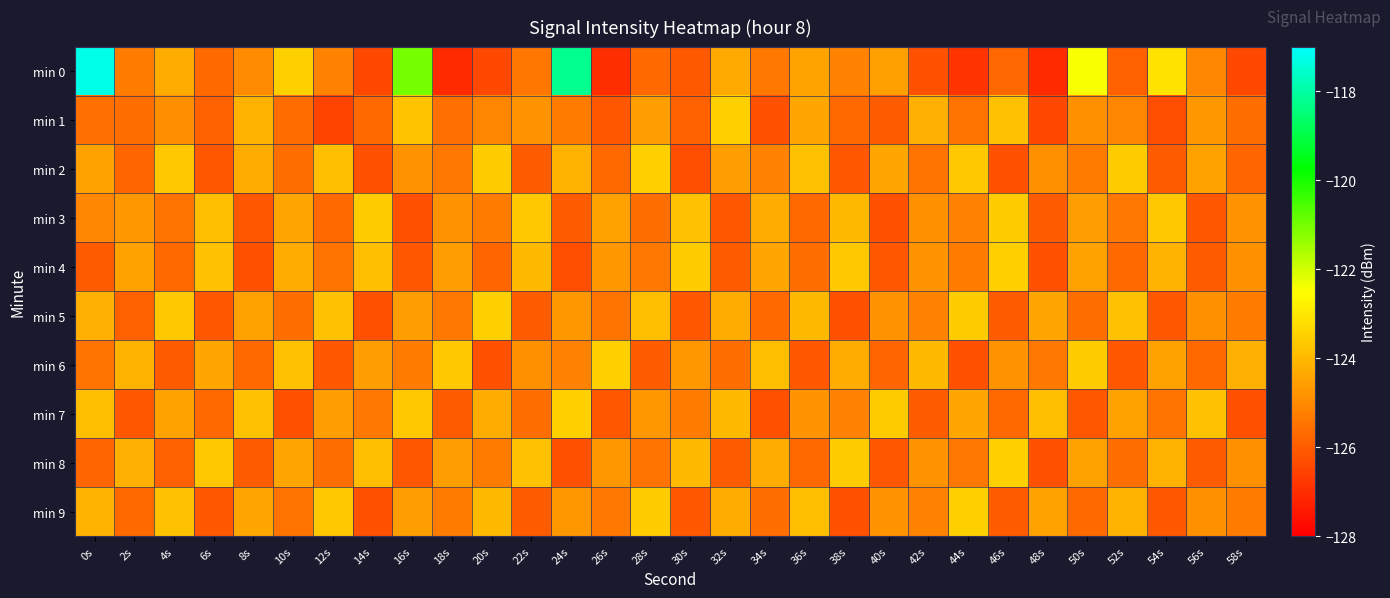

List the series in order of their peak value, highest first.

min 0, min 1, min 2, min 4, min 5, min 6, min 7, min 8, min 9, min 3